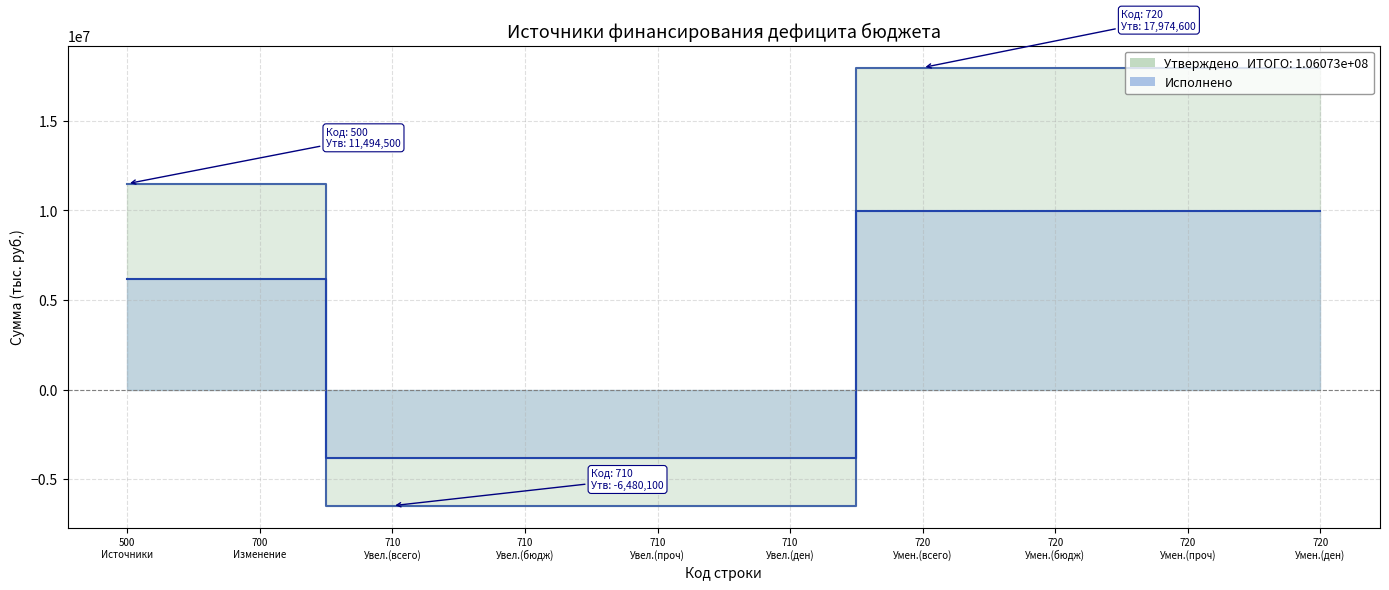

How many times do Утверждено (конс. бюджет) and Исполнено (конс. бюджет) cross each other?

2